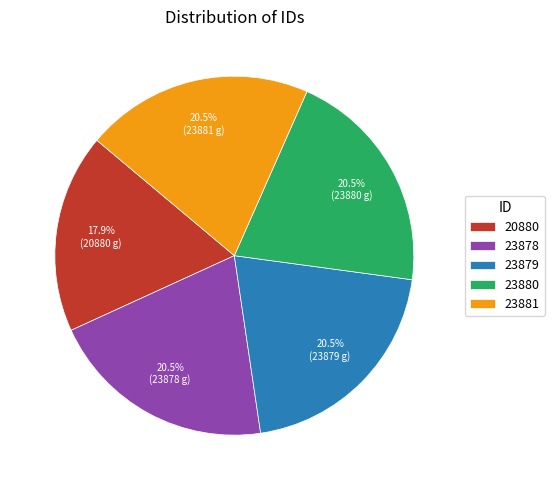

To the nearest percent, what is the difference between the 23880 and 20880 slice percentages?

3%